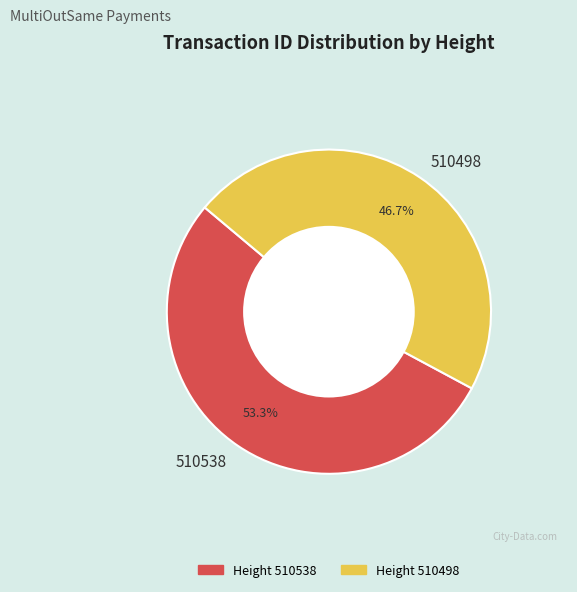

To the nearest percent, what is the combined percentage of 510498 and 510538?

100%